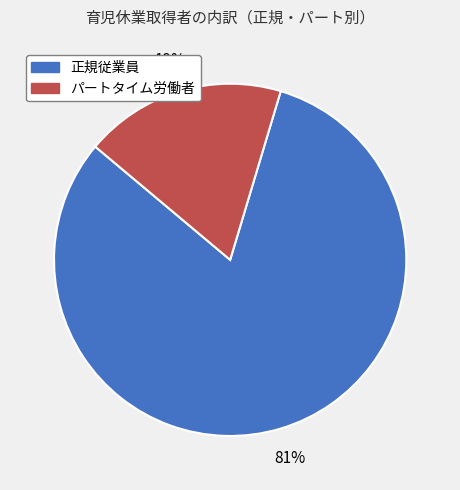

What is the largest slice in the pie chart?

正規従業員